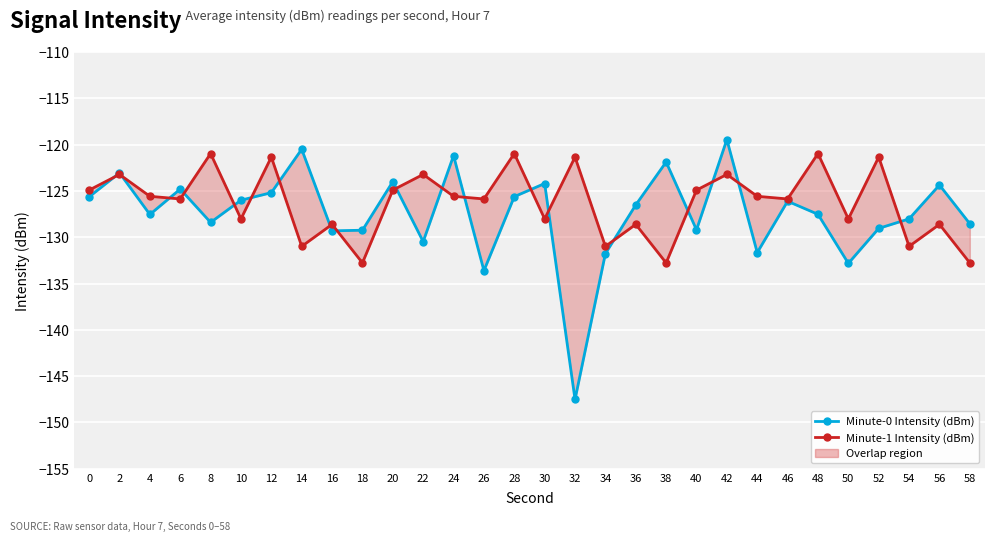

How many data points in Minute-0 Intensity (dBm) are less than -126?

17